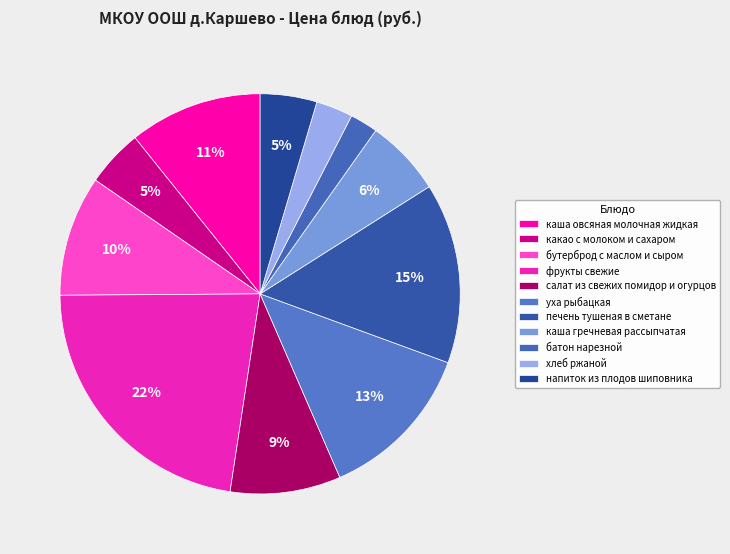

How many segments does this pie chart have?

11